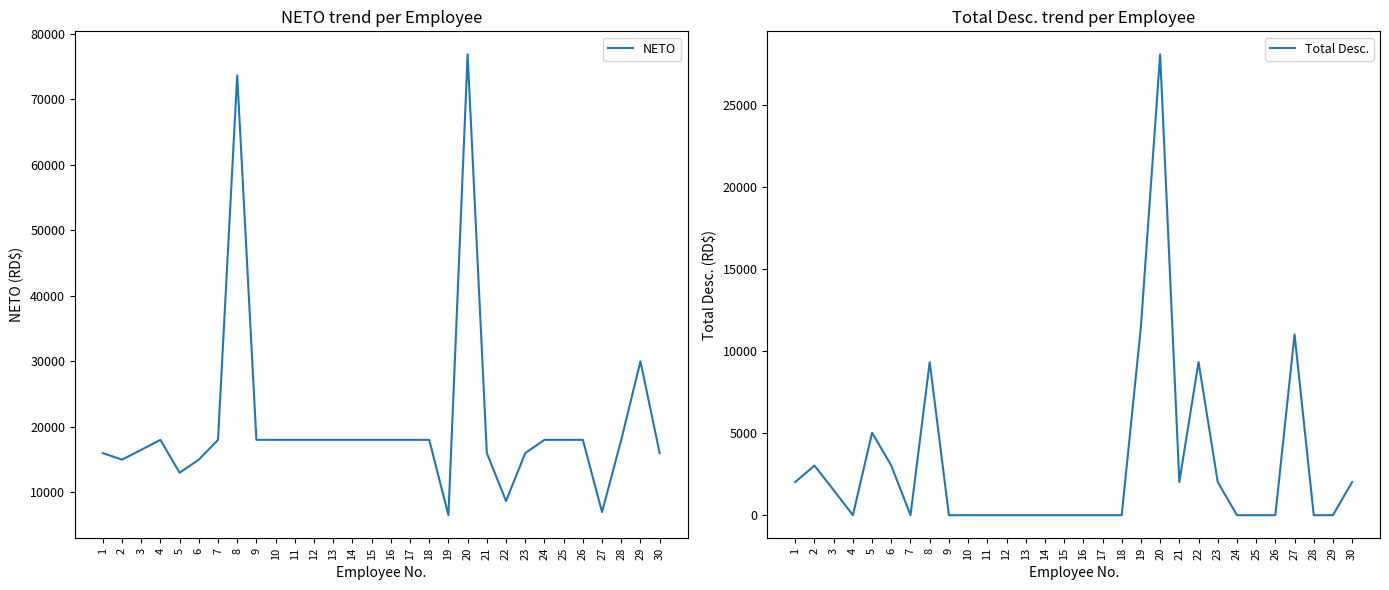

Does the chart display data point markers on the line(s)?

No